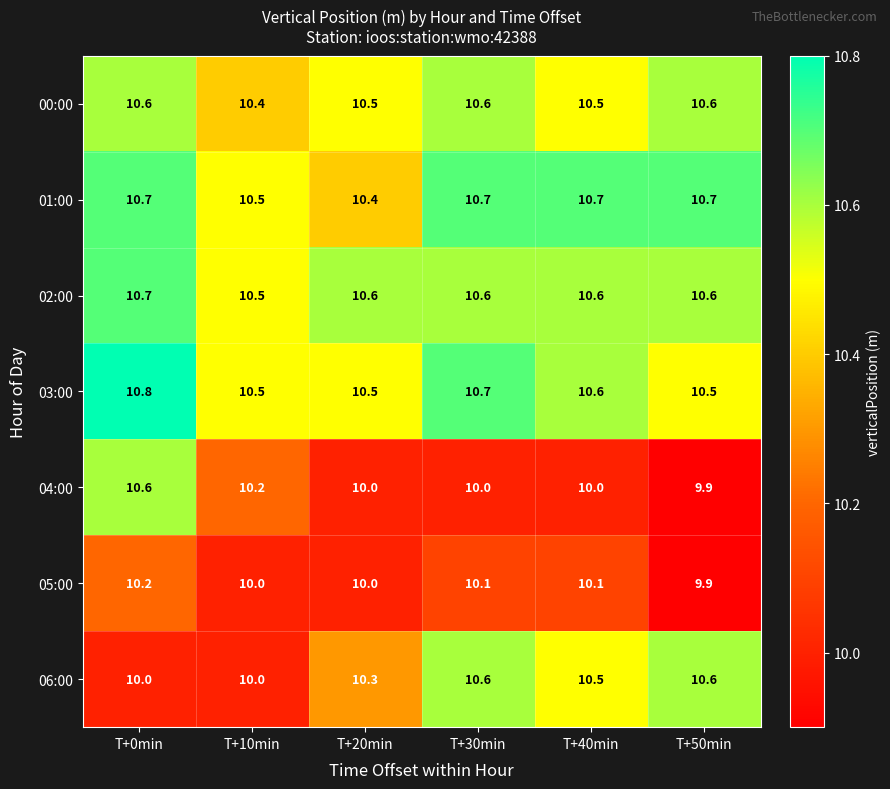

Where does the 05:00 series first go above 10?

T+0min